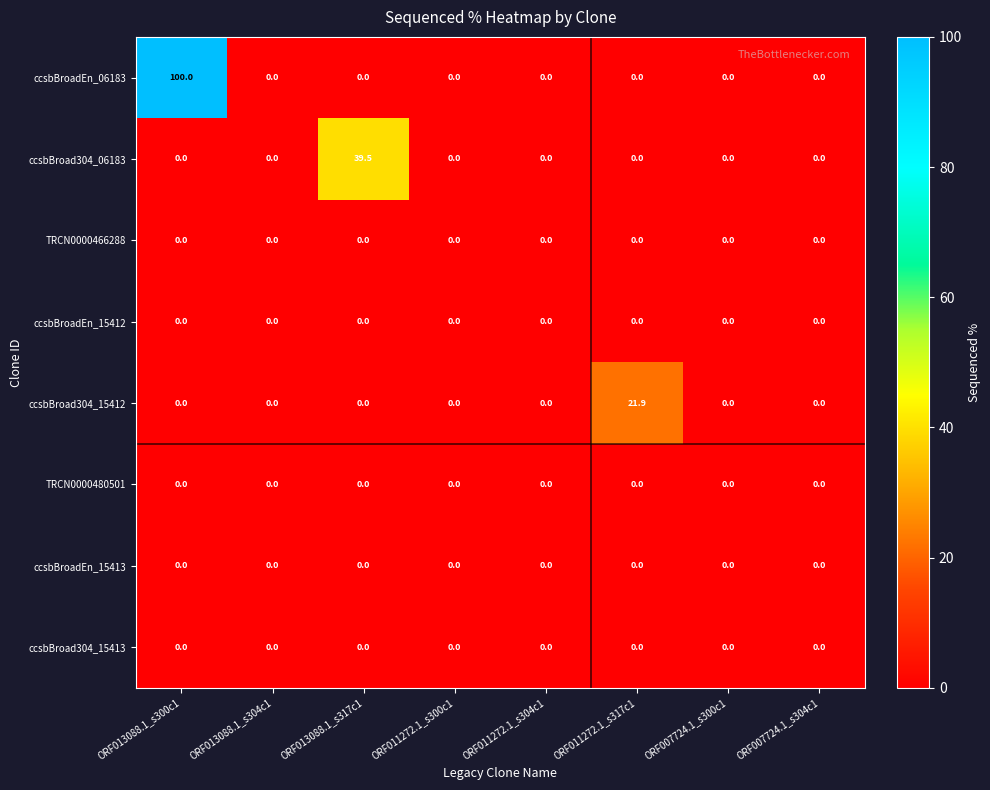

True or false: ccsbBroad304_06183 has a value of -20.4 at ORF013088.1_s300c1.

False